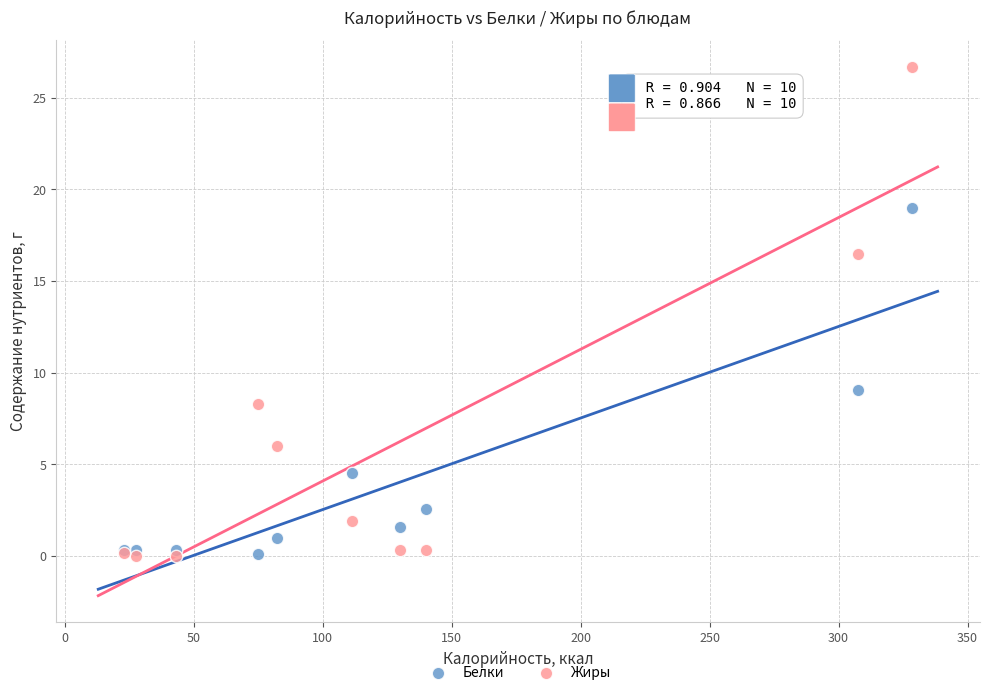

Across all series, what Y value is closest to 13?

16.5